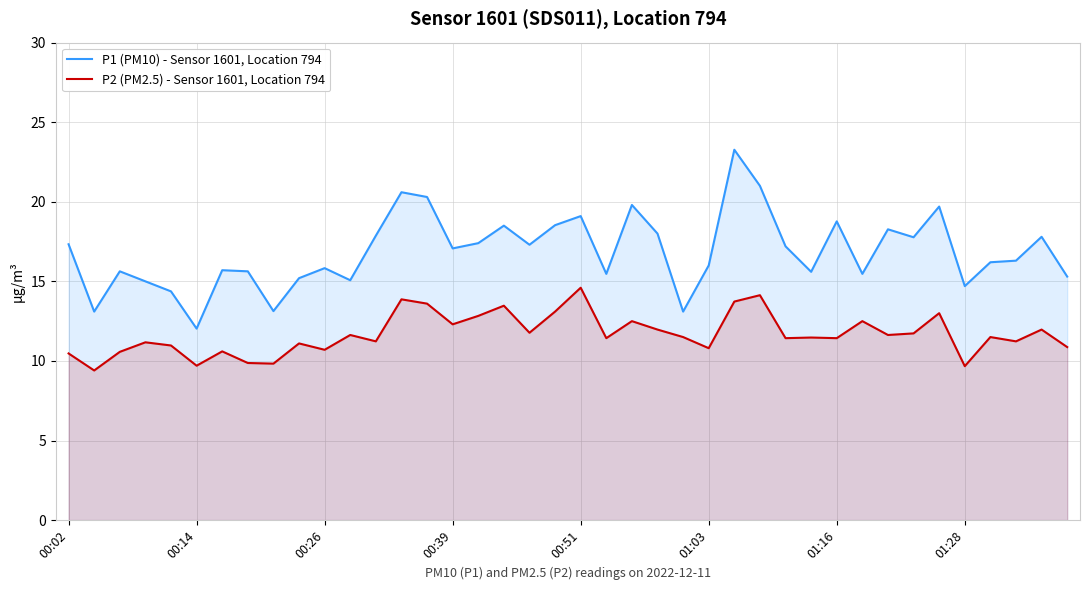

What is the lowest value of the P1 (PM10) - Sensor 1601, Location 794 series?

12.0